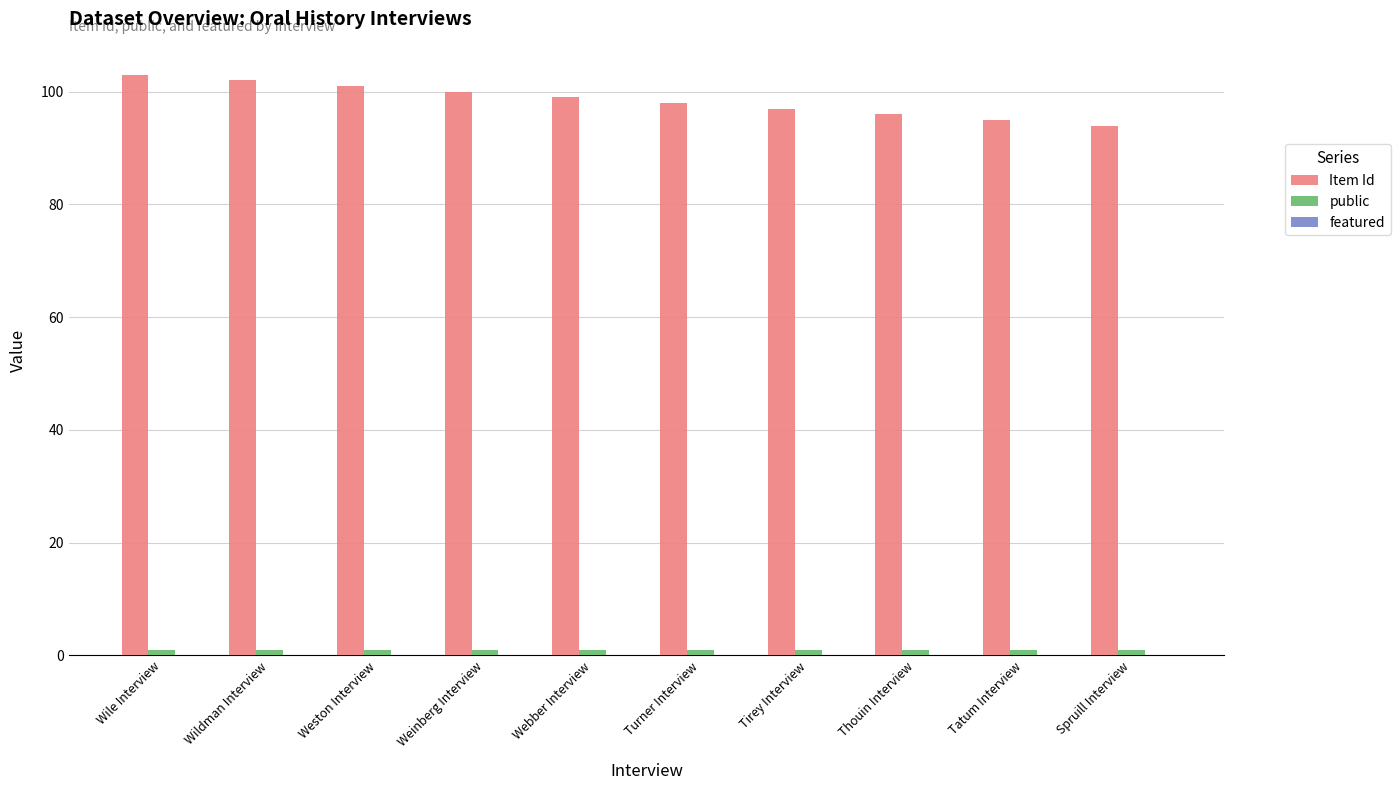

The value of Item Id at Tirey Interview is 42. True or false?

False